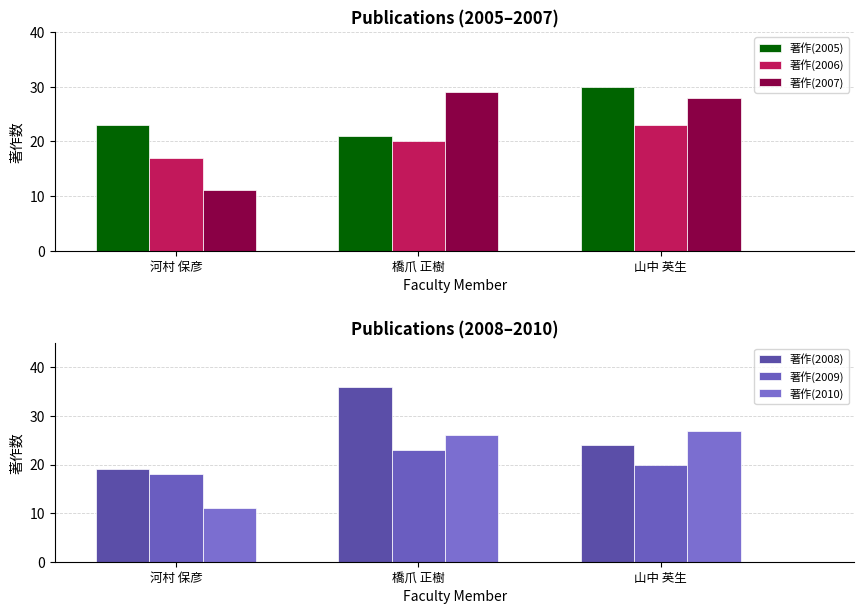

What is the value of the 著作(2005) bar at the 3rd from the left?

30